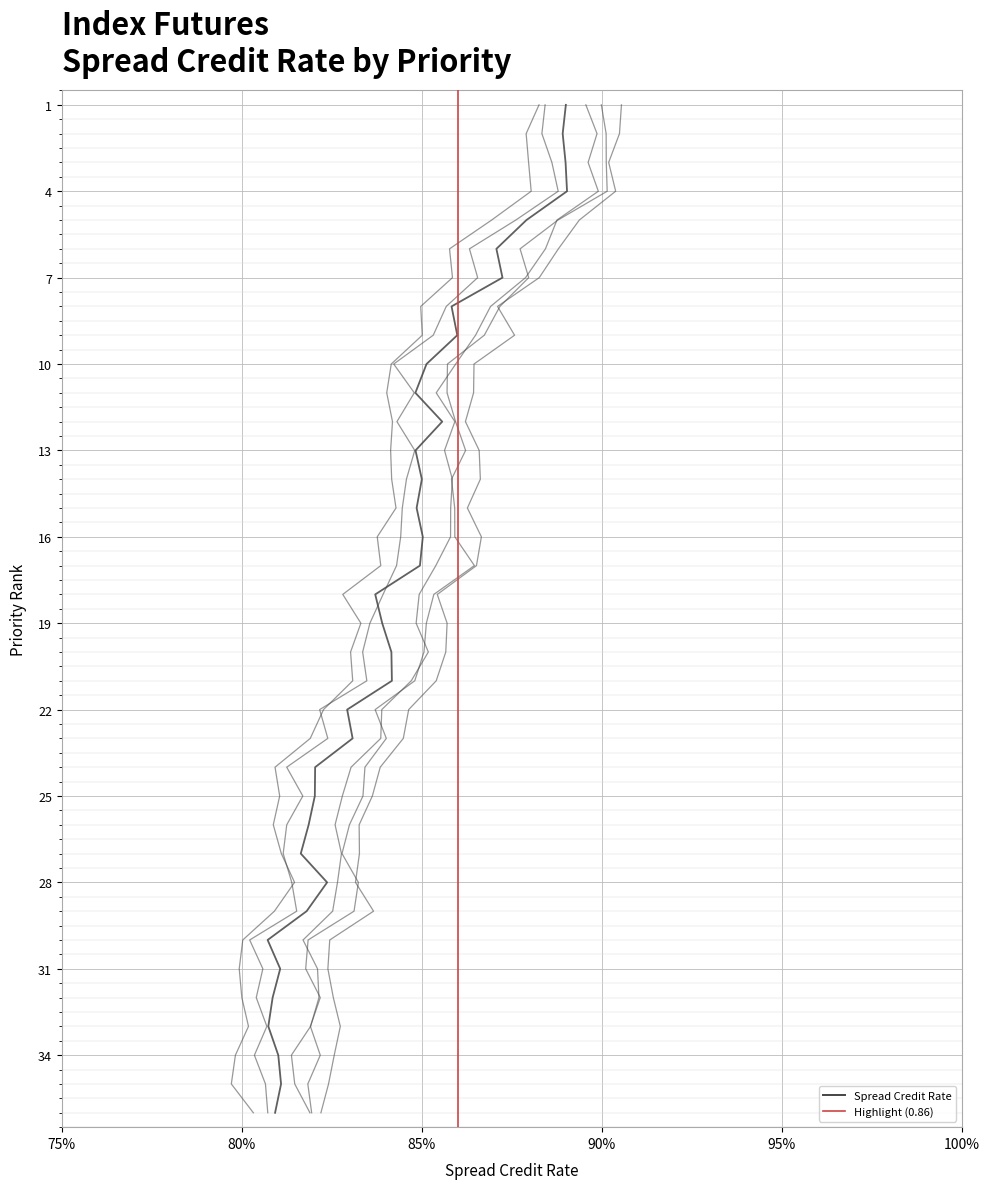

What is the label of the 2nd point from the right?

34